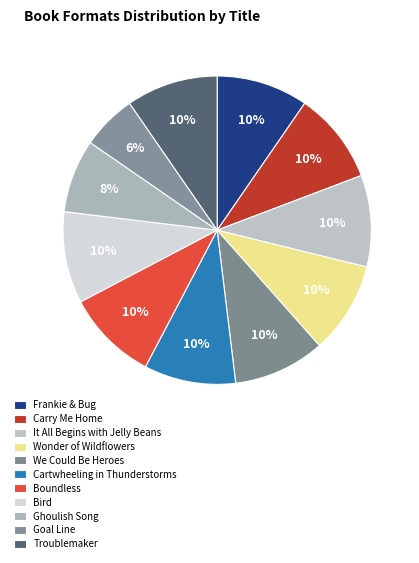

How many slices are in this pie chart?

11